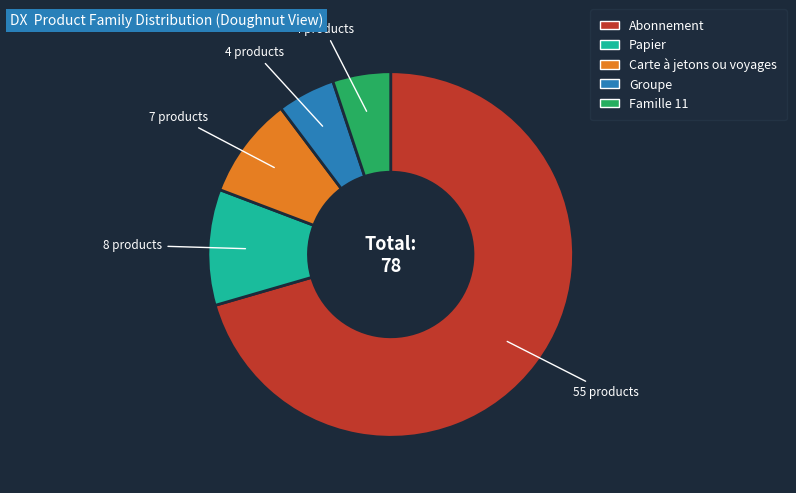

Do Abonnement and Groupe together represent more than half of the pie?

Yes